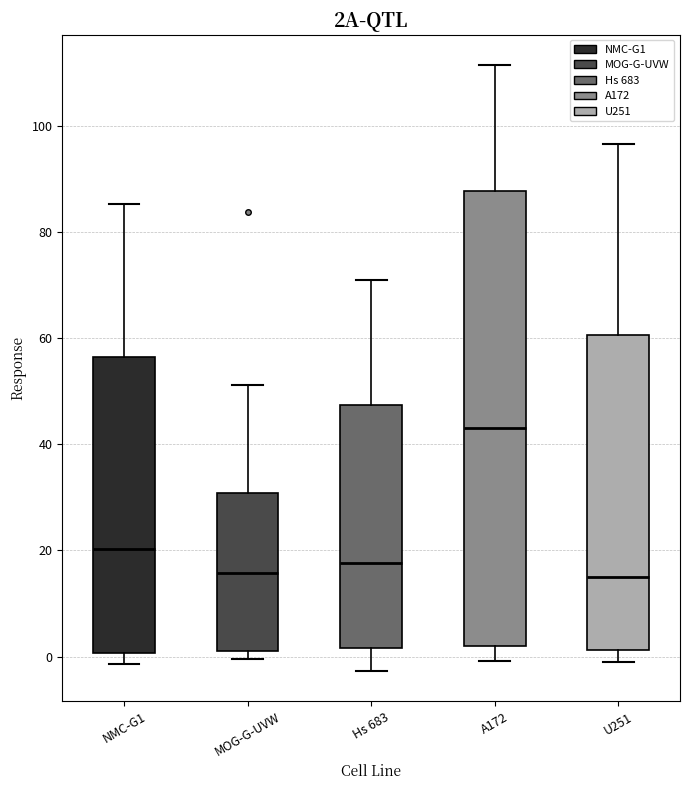

Reading left to right, transcribe this box plot: for each box, give where its median line is, the range the box spans, and where its two whiskers end, as read against the y-axis. The values are not printed on the chart, so give them approximately, as read against the axis.

NMC-G1: median 20, box 0 to 56, whiskers -2 to 86
MOG-G-UVW: median 16, box 2 to 30, whiskers 0 to 52
Hs 683: median 18, box 2 to 48, whiskers -2 to 70
A172: median 44, box 2 to 88, whiskers 0 to 112
U251: median 16, box 2 to 60, whiskers 0 to 96